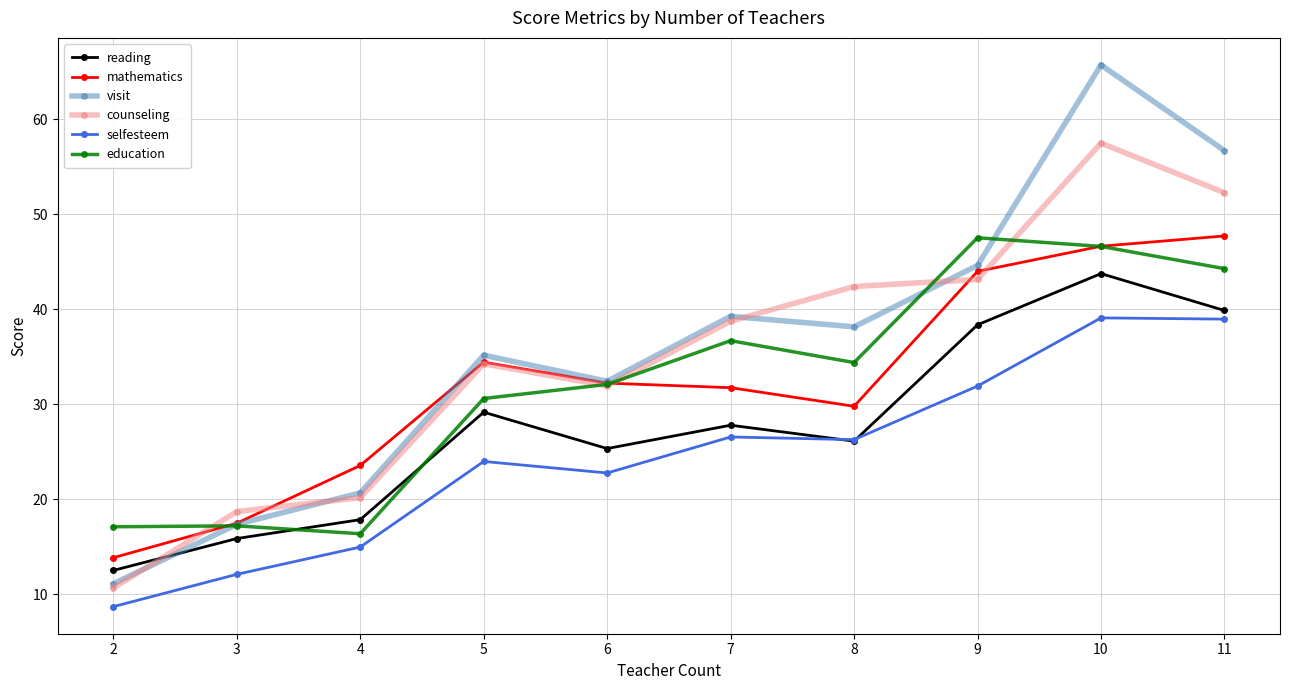

How many interior local valleys does the reading series have?

2